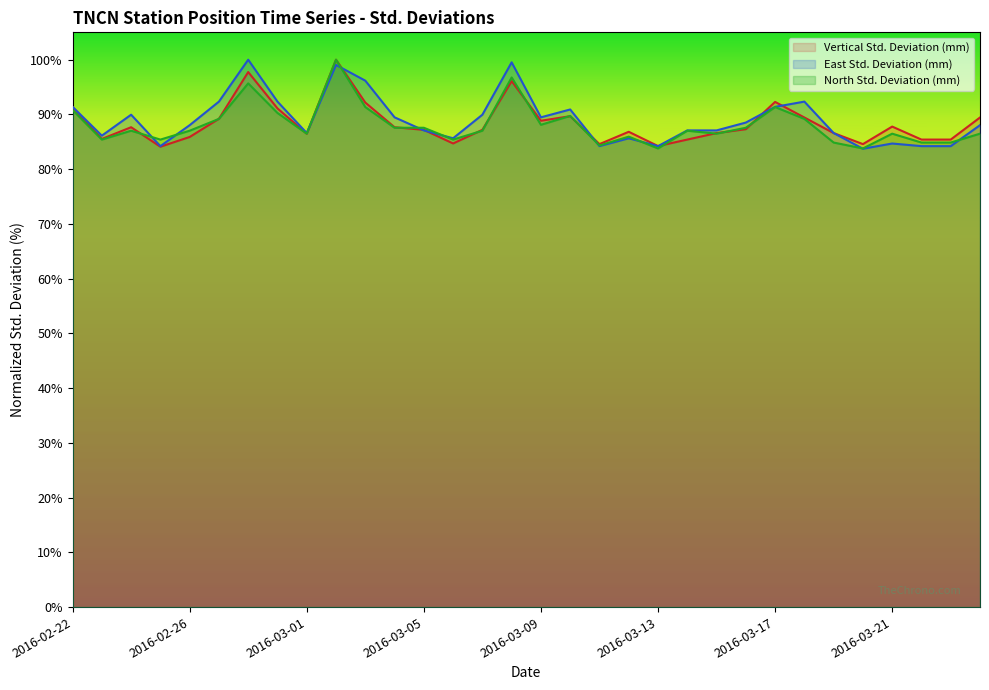

Which series ends up on top after the final intersection of East Std. Deviation (mm) and North Std. Deviation (mm)?

East Std. Deviation (mm)